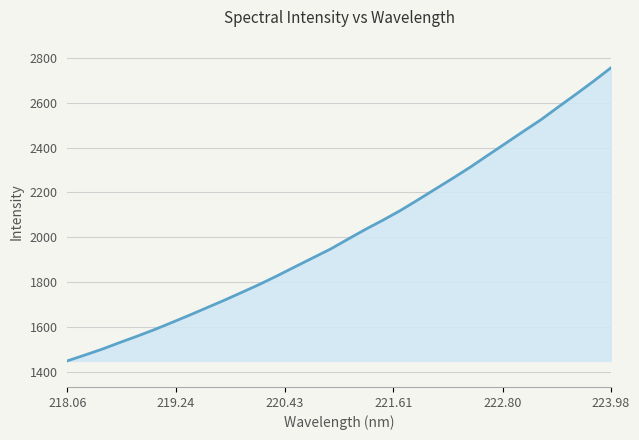

What is the difference between the maximum and minimum values?

1304.2